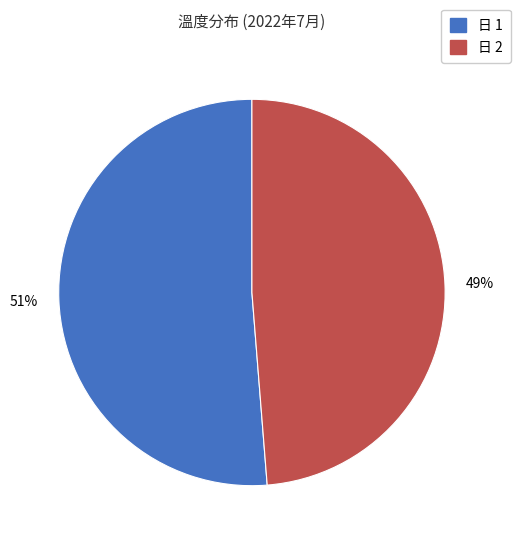

To the nearest percent, what is the average slice percentage?

50%